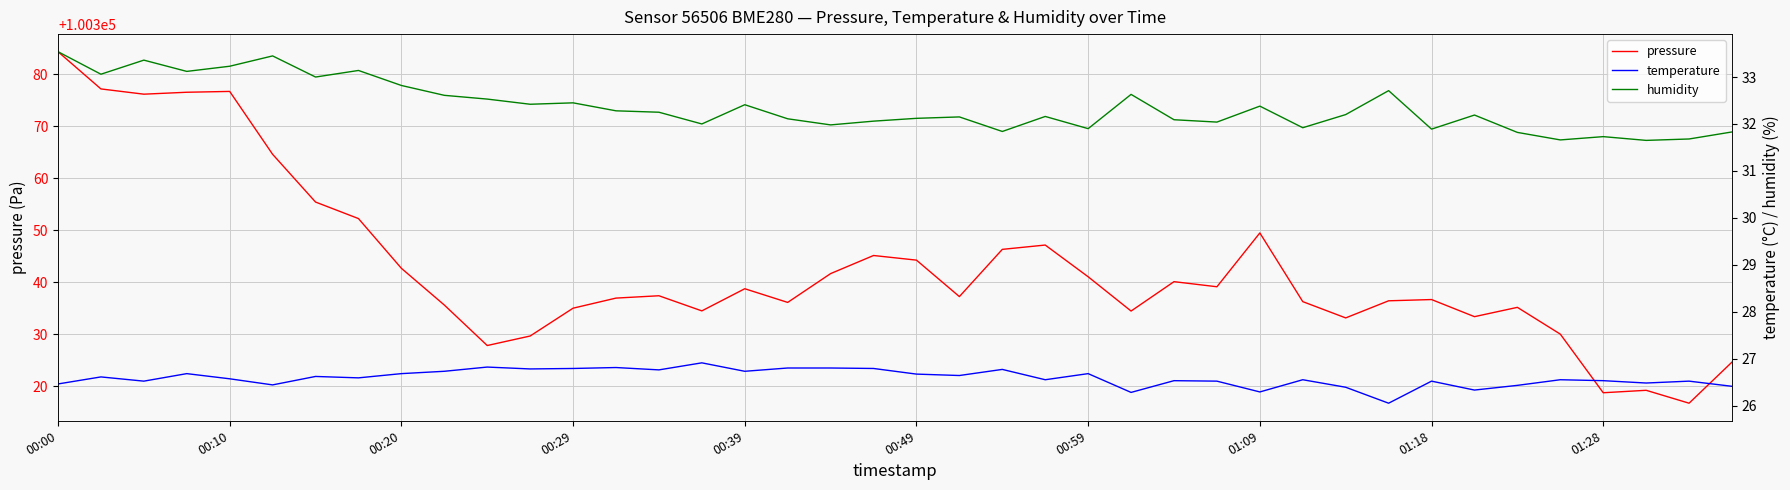

Which category has the highest value in the humidity series?

00:00